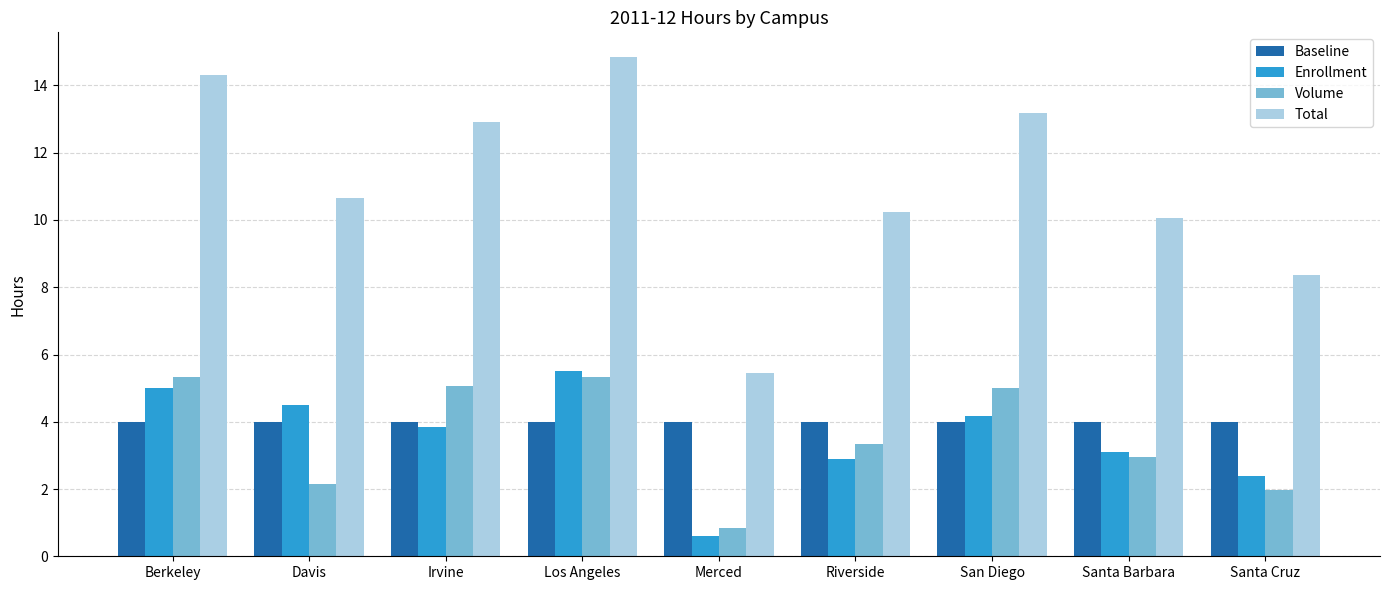

What is the greatest value displayed?

14.8